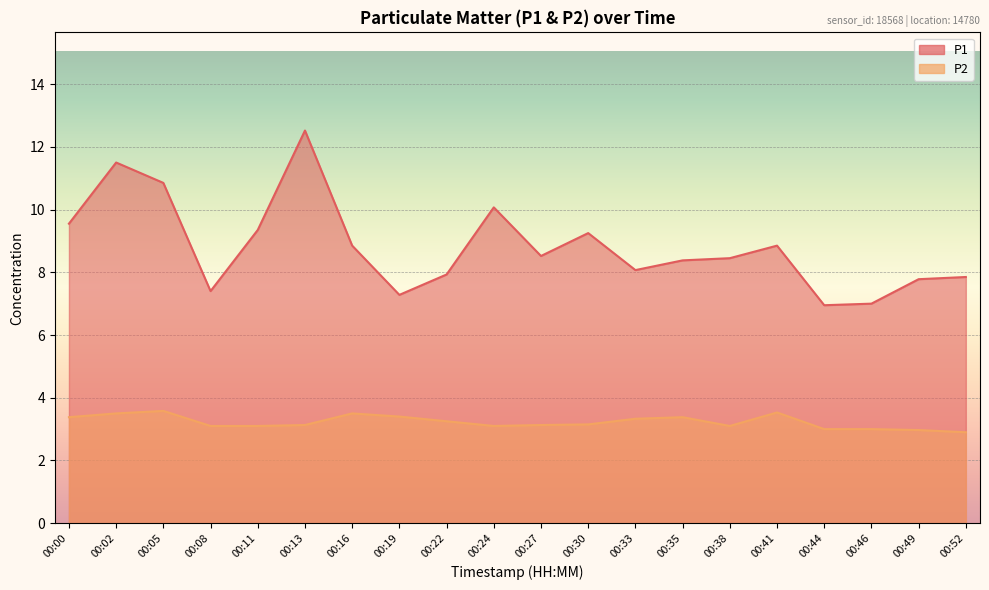

Rank the series at 00:46 from highest to lowest value.

P1, P2